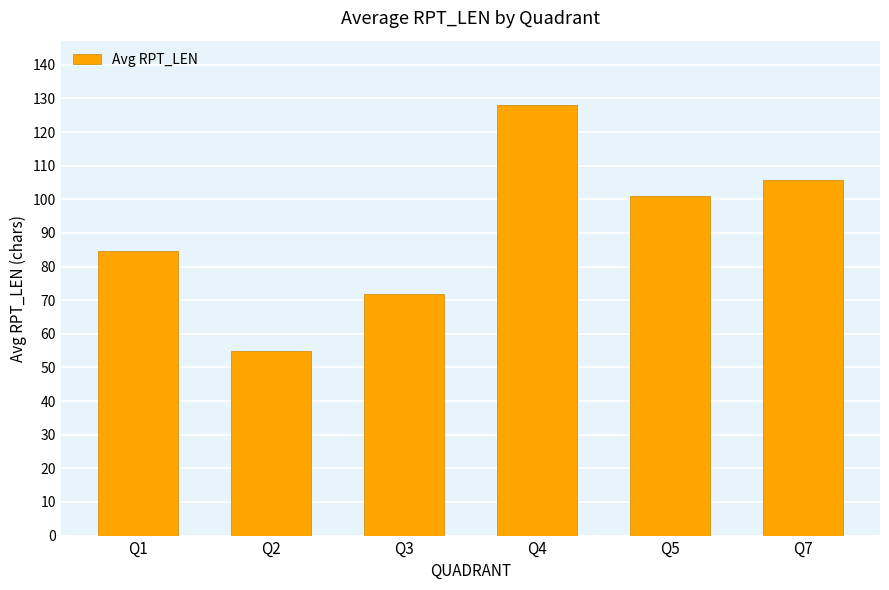

Count the number of categories in the chart.

6